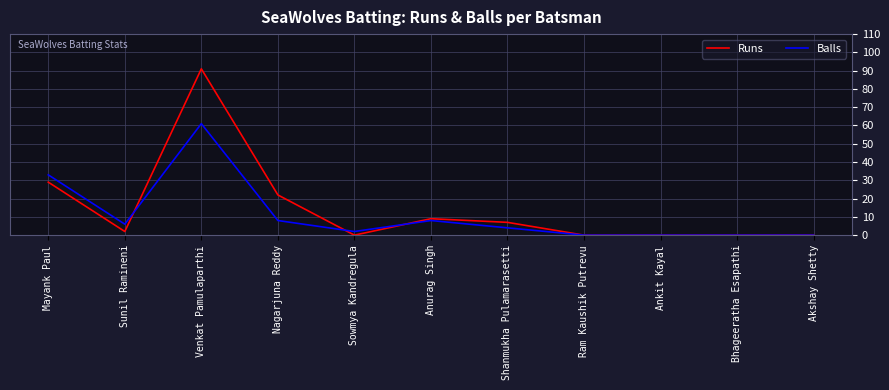

True or false: Runs and Balls intersect in this chart.

True